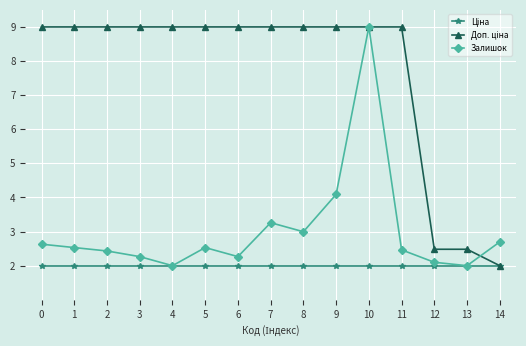

At which category is the sum across all series the highest?

10